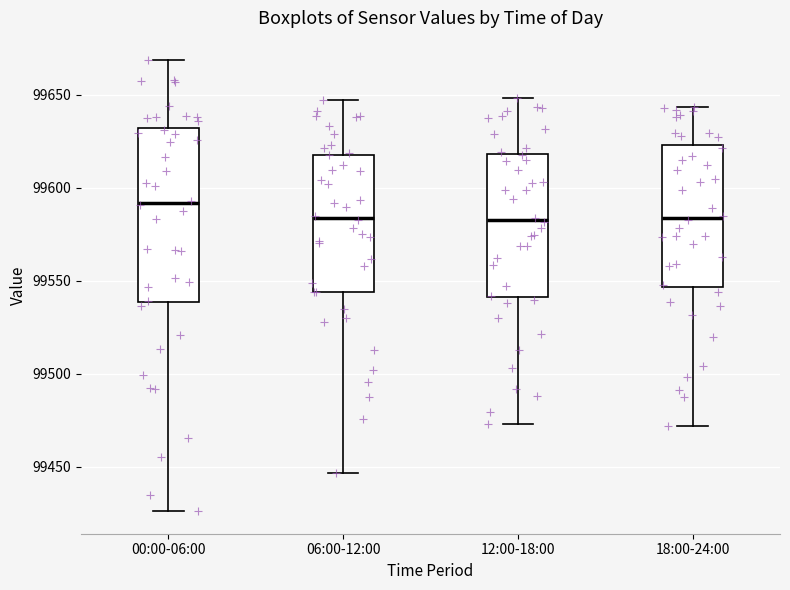

Where does the lower whisker of the box for 00:00-06:00 end on the y-axis? The values are not printed on the chart, so give them approximately, as read against the axis.

99425